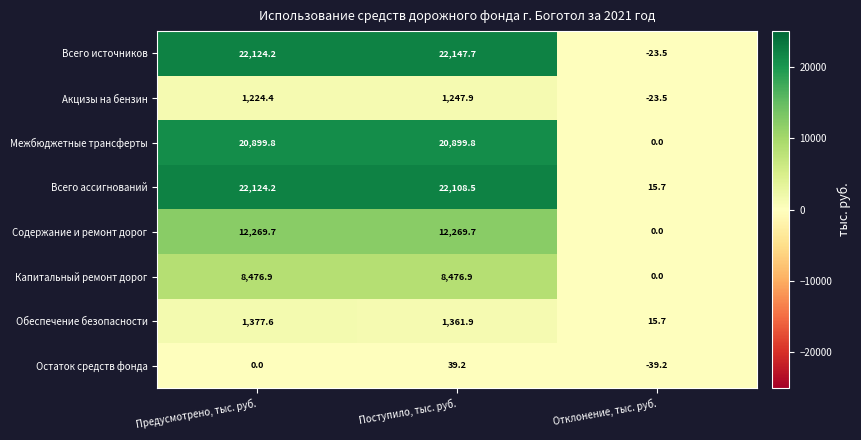

Rank the series by their maximum value, from lowest to highest.

Остаток средств фонда, Акцизы на бензин, Обеспечение безопасности, Капитальный ремонт дорог, Содержание и ремонт дорог, Межбюджетные трансферты, Всего ассигнований, Всего источников